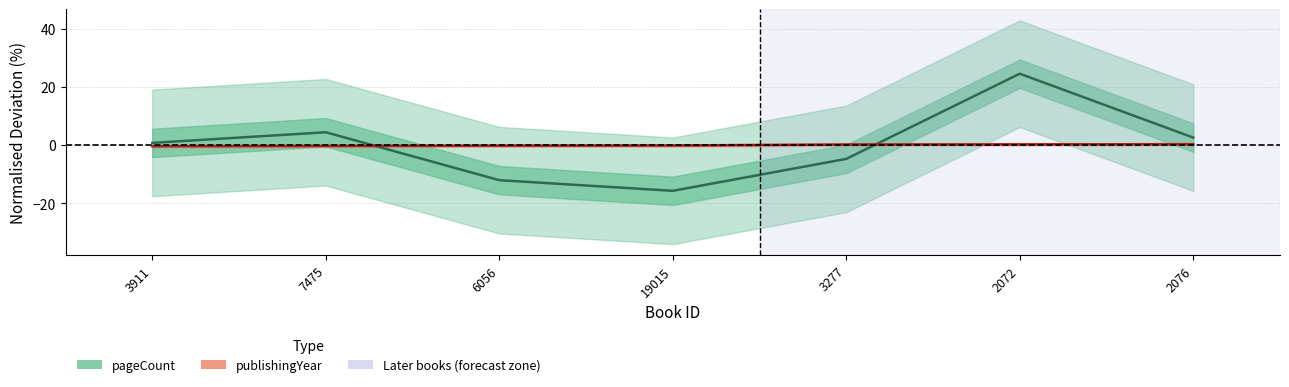

What is the sum of the pageCount (normalised %) values at 7475 and 2072?

29.1